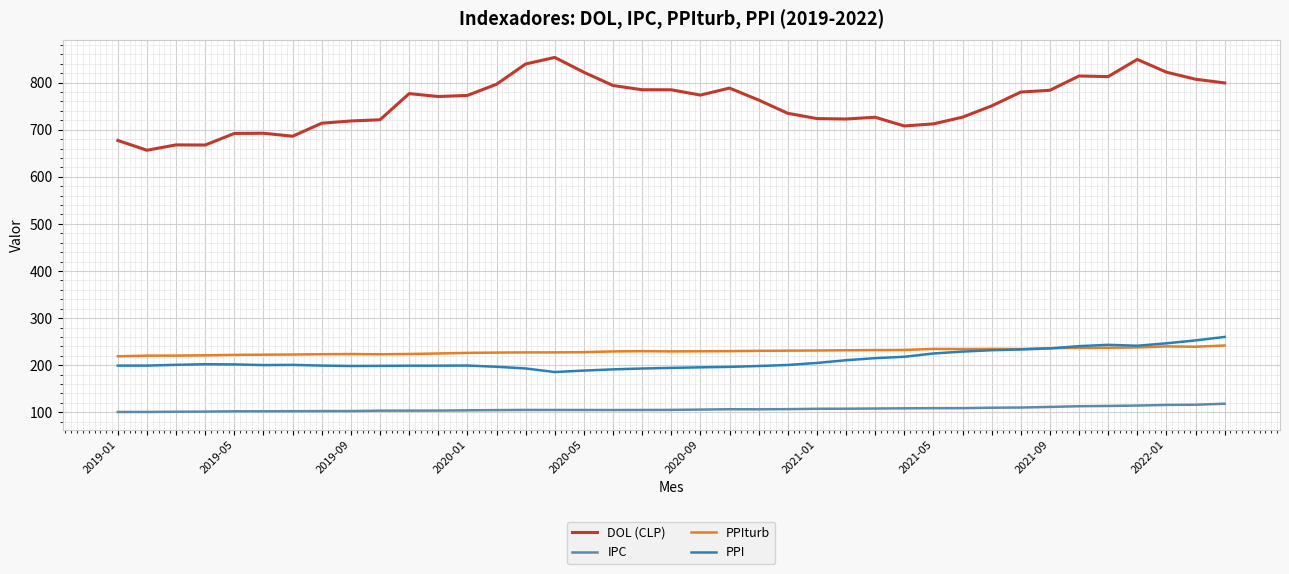

True or false: DOL (CLP) and PPIturb cross at least once.

False